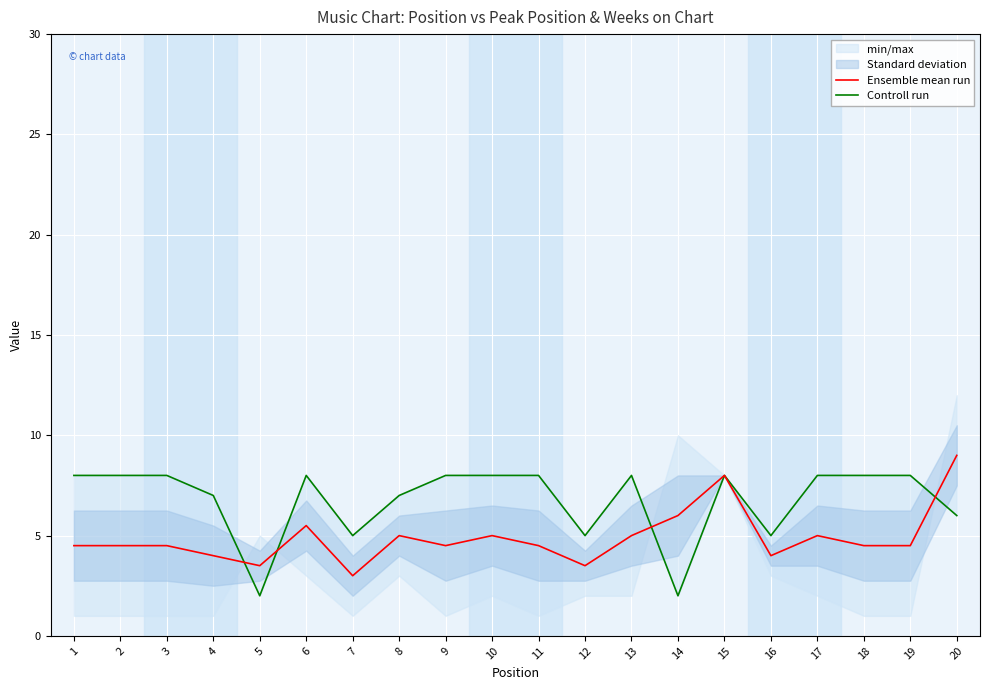

At which category is the sum across all series the highest?

15